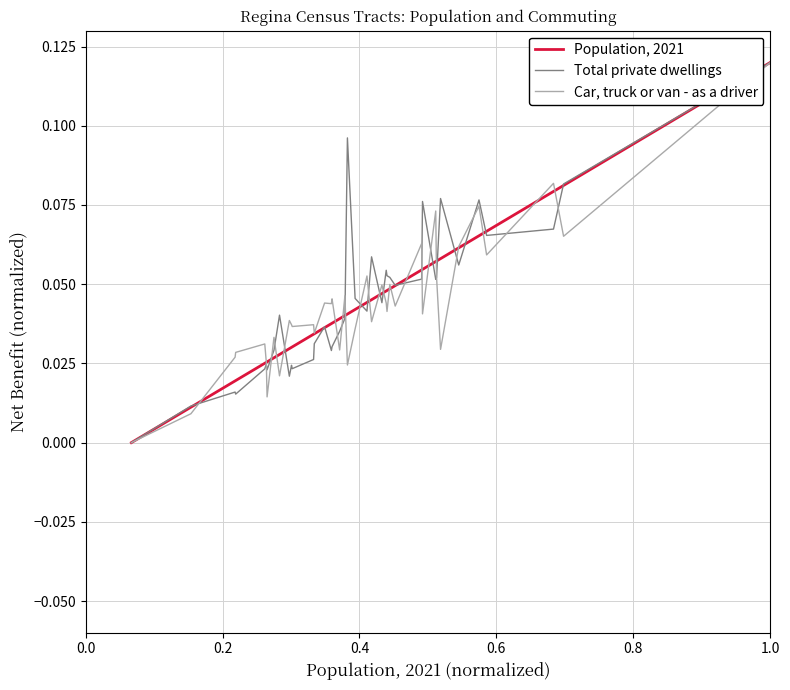

True or false: Total private dwellings and Car, truck or van - as a driver cross at least once.

True